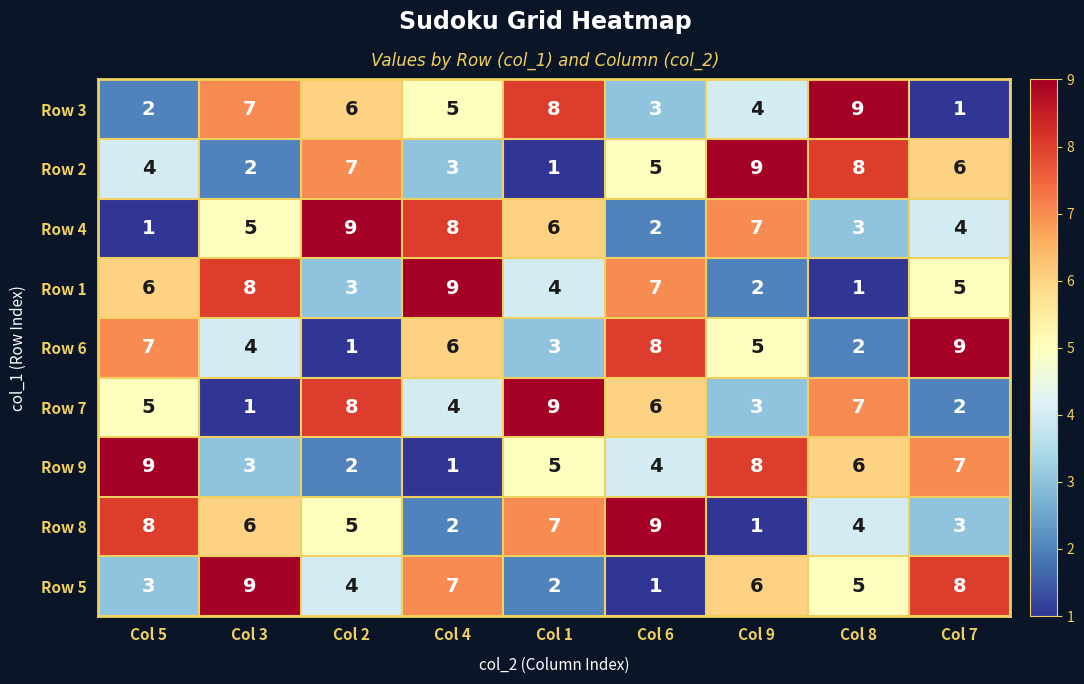

What is the difference between the maximum and minimum values in the Row 4 series?

8